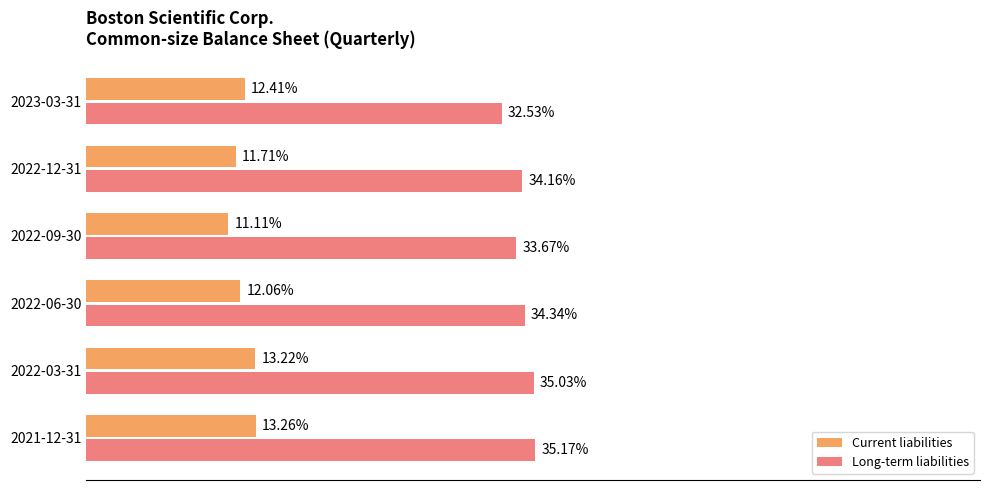

What are all the series names shown in the legend?

Current liabilities, Long-term liabilities